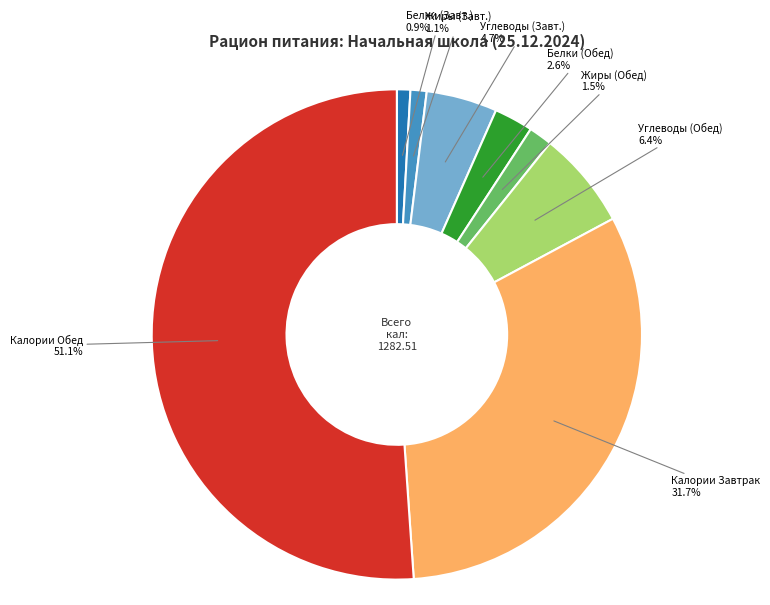

Is there a majority slice in this chart?

Yes